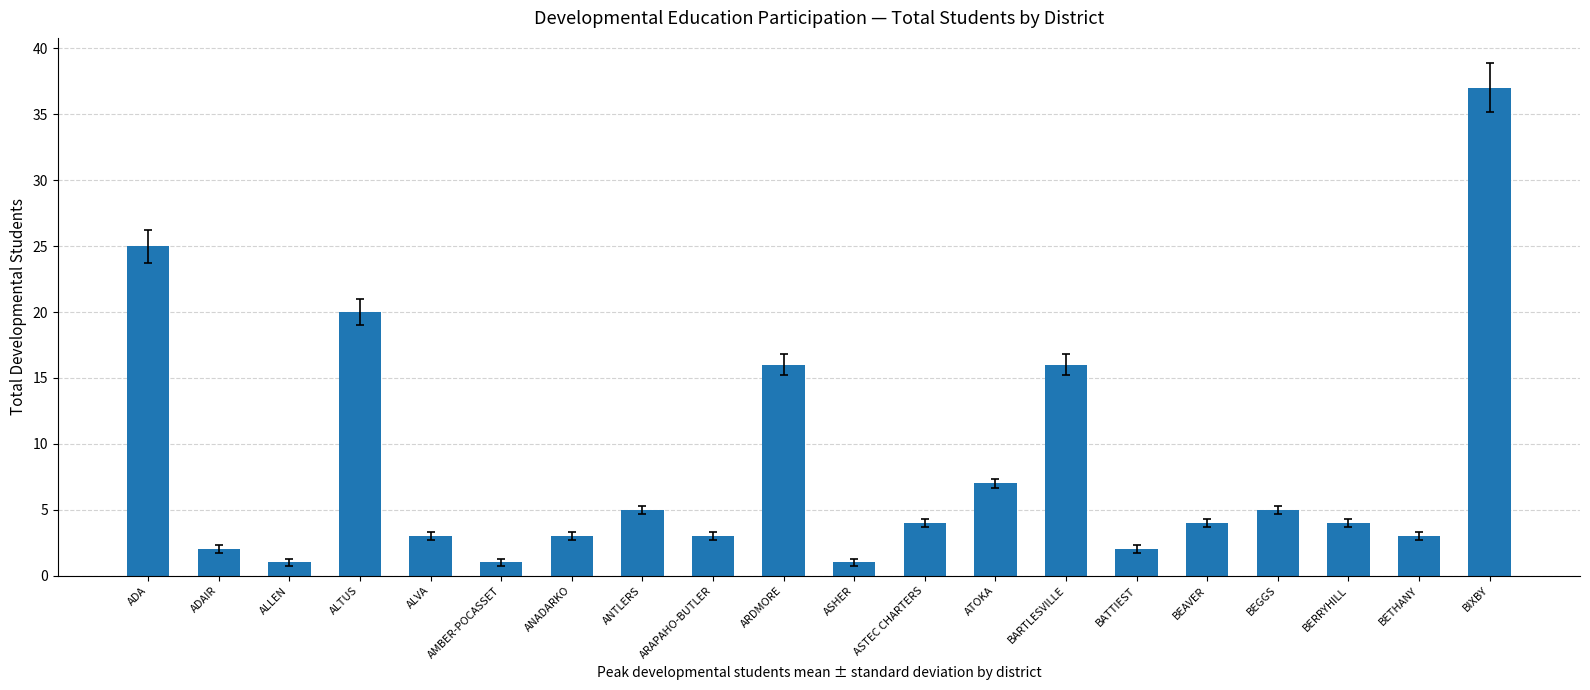

True or false: the data shows 25 at BARTLESVILLE.

False